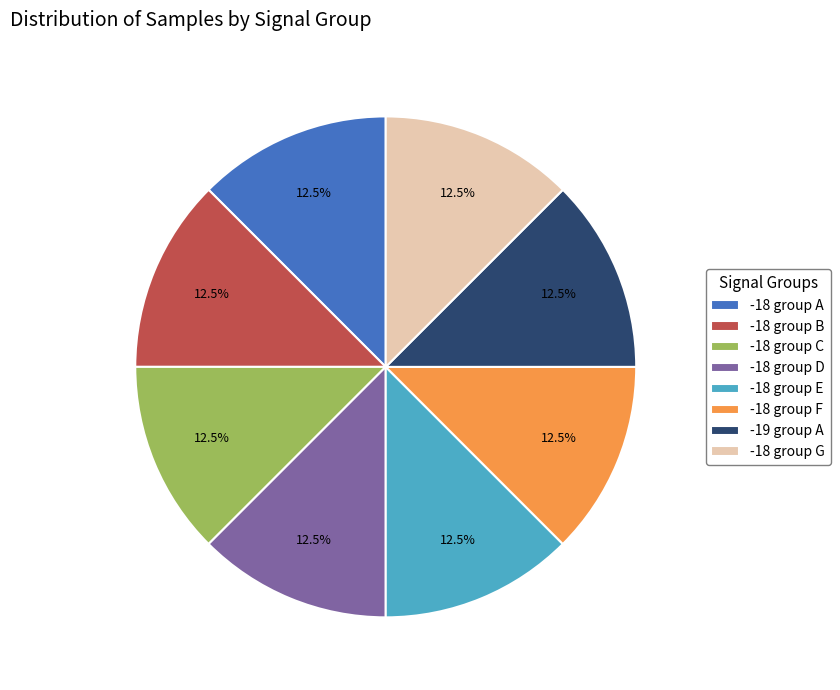

Combined, do -18 group D and -18 group F account for over 50%?

No